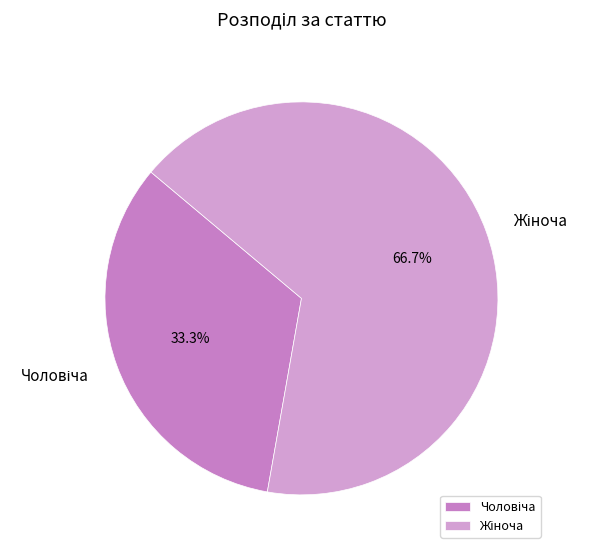

Does any single category account for the majority?

Yes